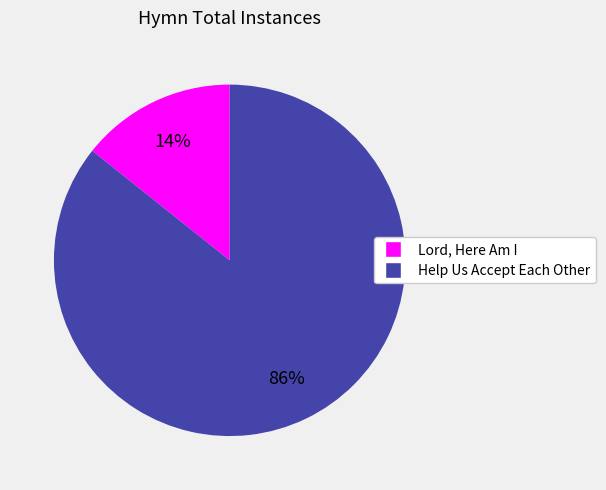

To the nearest percent, what is the average slice percentage?

50%